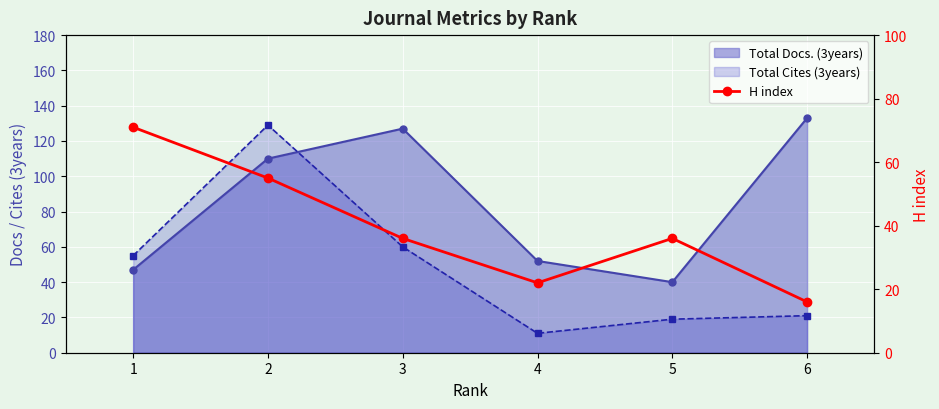

Is it true that Total Cites (3years) equals 2 at 4?

False